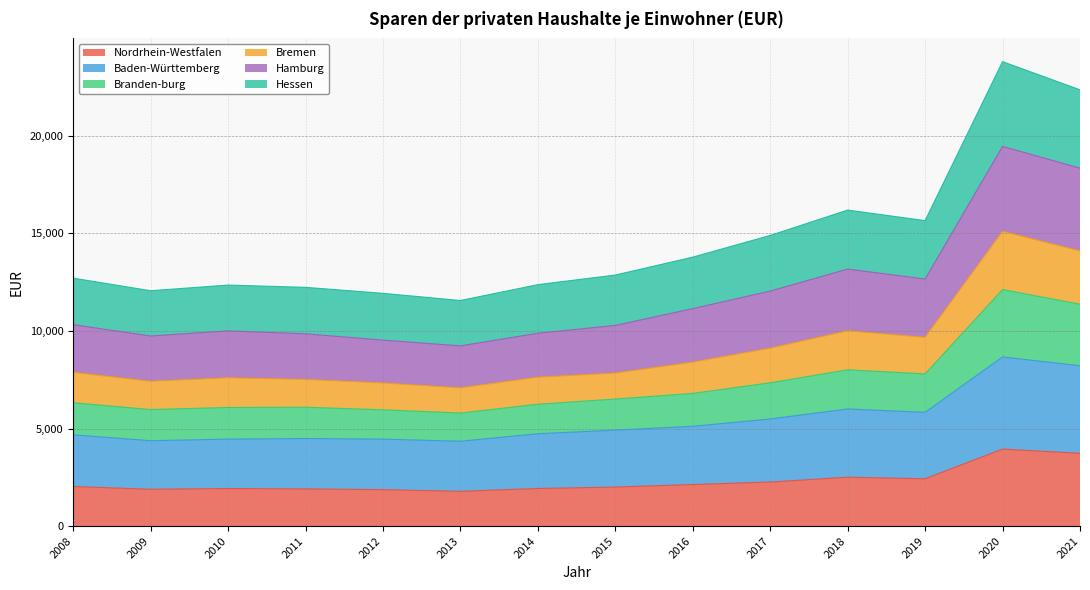

Which series has the widest spread of values?

Hamburg